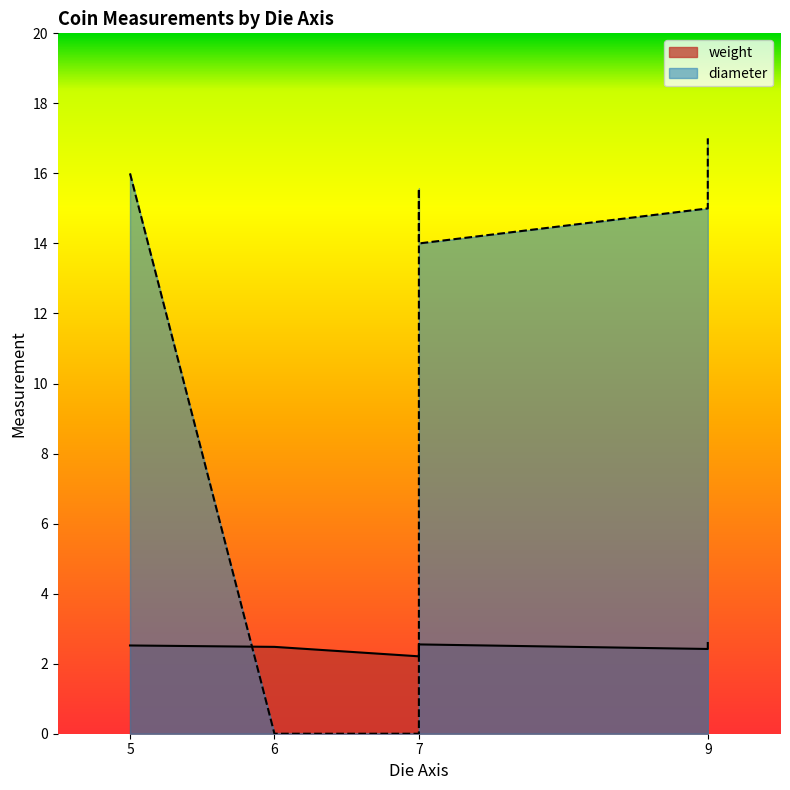

Reading left to right, transcribe all the data shown in this chart.

weight: 5=2.5	9=2.4	9=2.6	7=2.2	7=2.5	6=2.5	7=2.5
diameter: 5=16.0	9=15.0	9=17.0	7=0.0	7=15.6	6=0.0	7=14.0